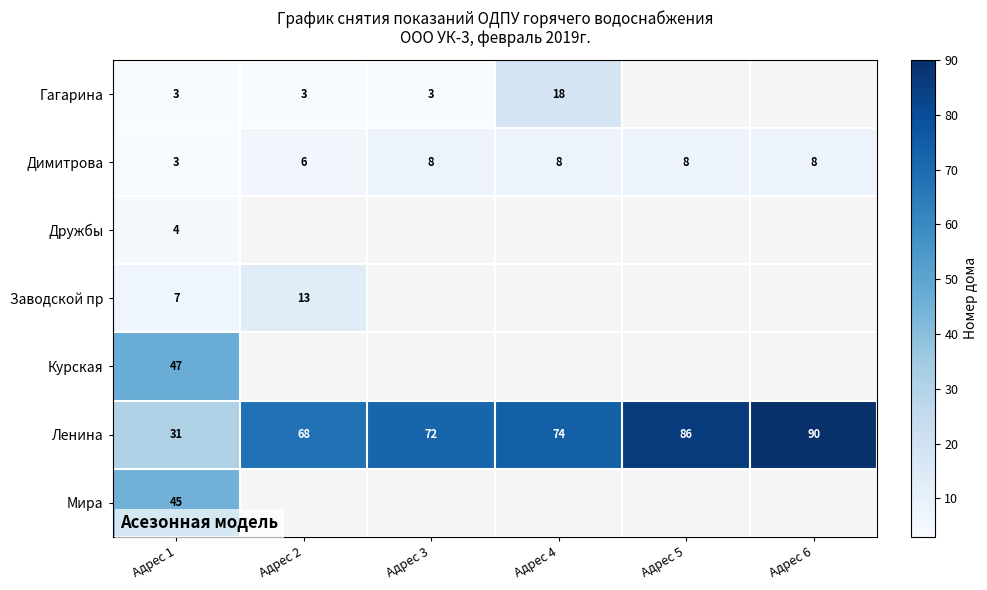

Which label corresponds to the largest value in the chart?

Адрес 6